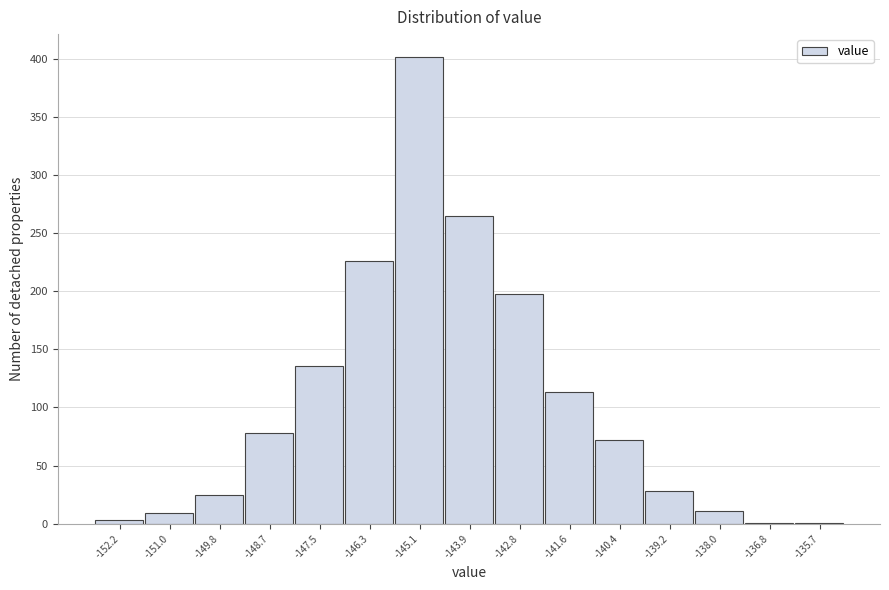

Reading left to right, transcribe all the data shown in this chart.

-152.2=3	-151.0=9	-149.8=25	-148.7=78	-147.5=136	-146.3=226	-145.1=401	-143.9=265	-142.8=198	-141.6=113	-140.4=72	-139.2=28	-138.0=11	-136.8=1	-135.7=1